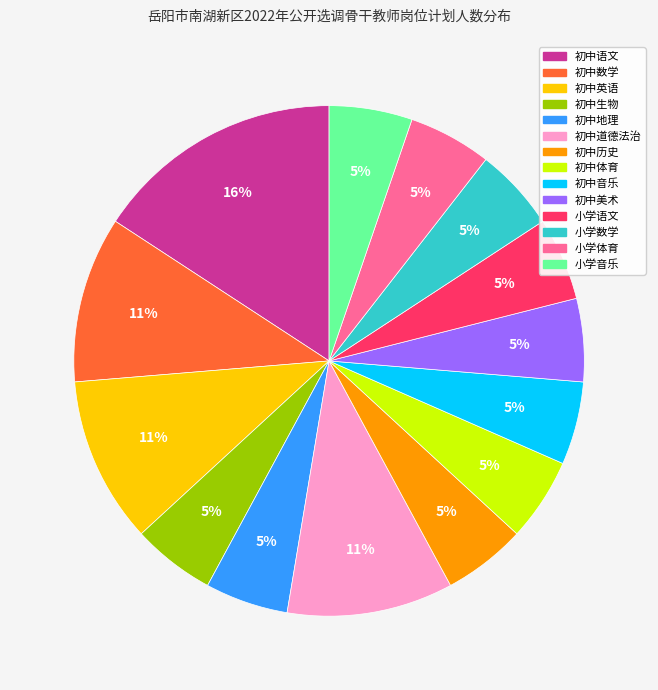

Do 初中道德法治 and 初中体育 together represent more than half of the pie?

No